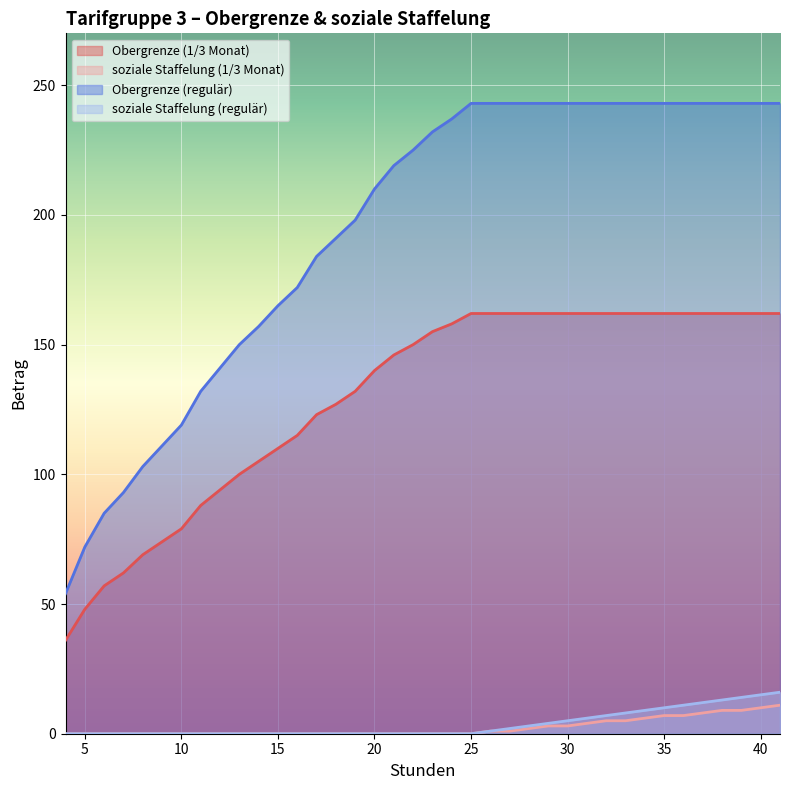

True or false: Obergrenze (regulär) has a value of 342 at 28.

False